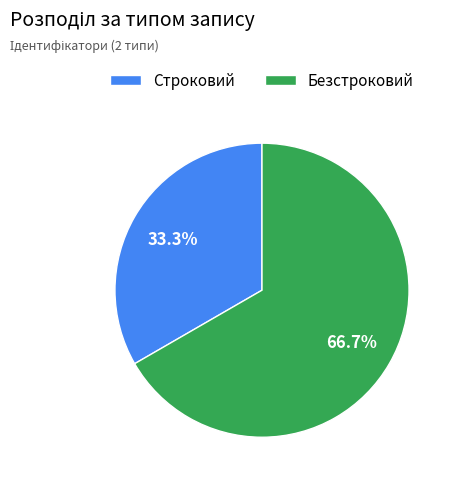

Which category has the smallest portion of the pie?

Строковий